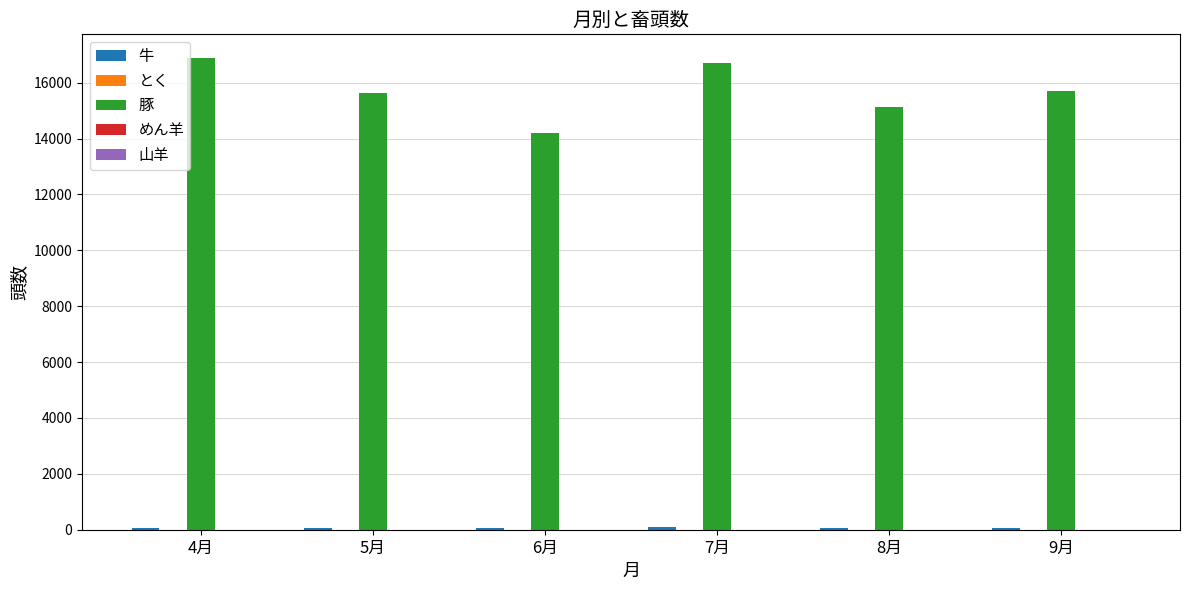

Which series has the largest total across all categories?

豚